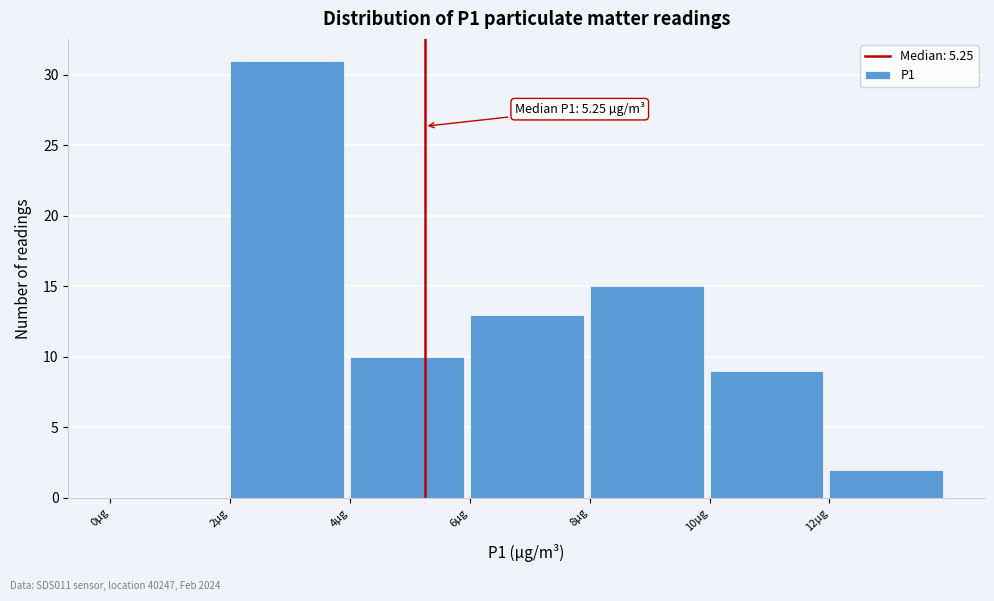

Over which range of the x-axis is the bar tallest?

2 to 4